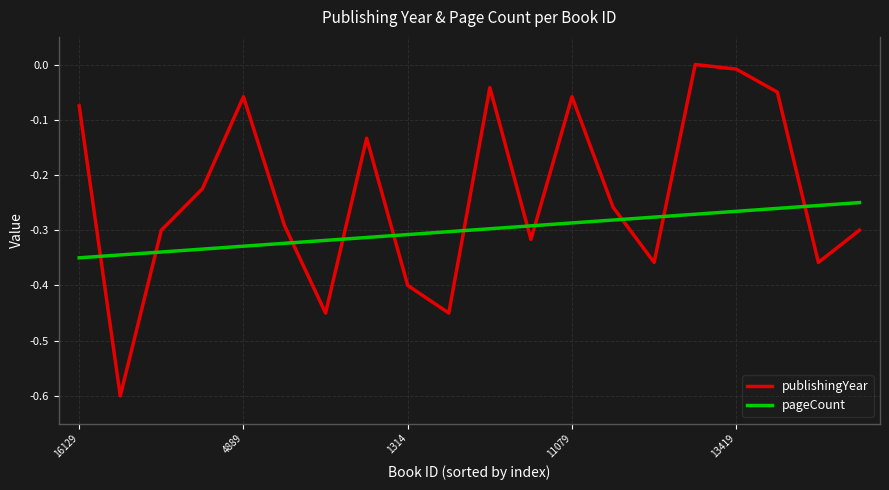

True or false: publishingYear and pageCount cross at least once.

True